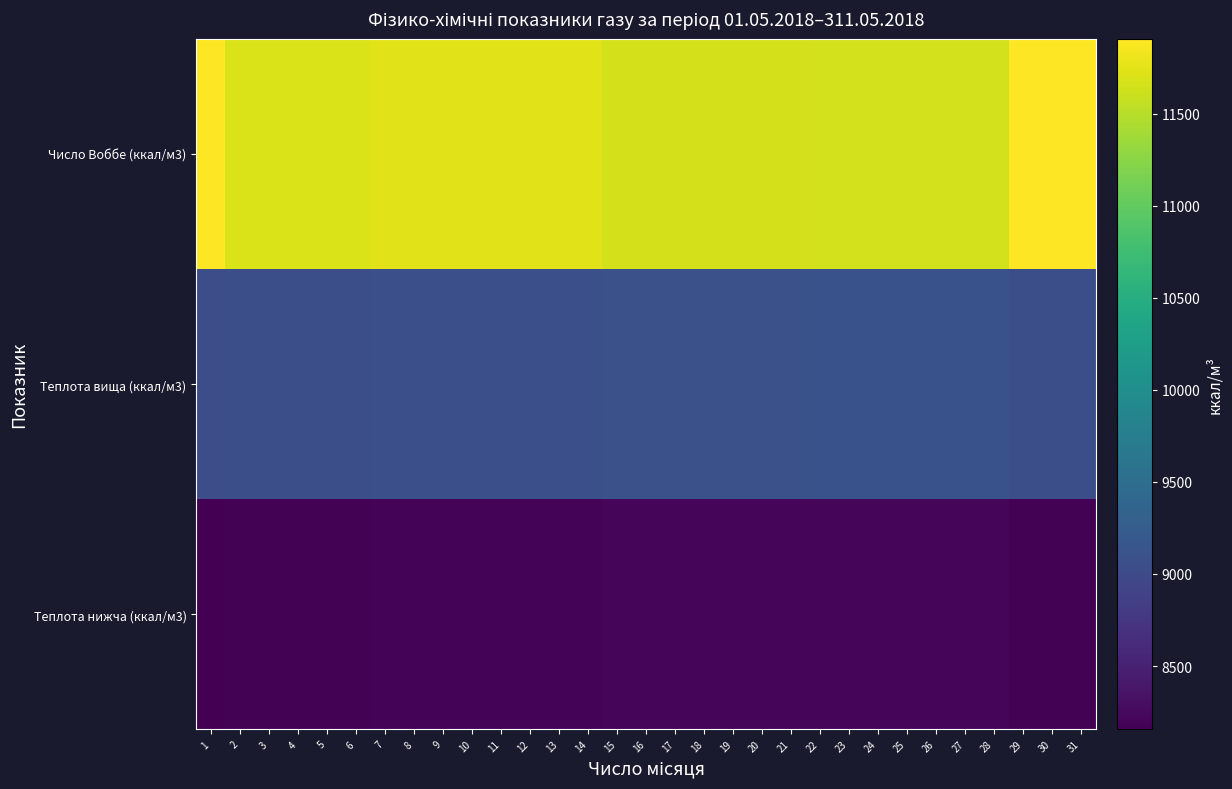

Which label corresponds to the smallest value in the chart?

1